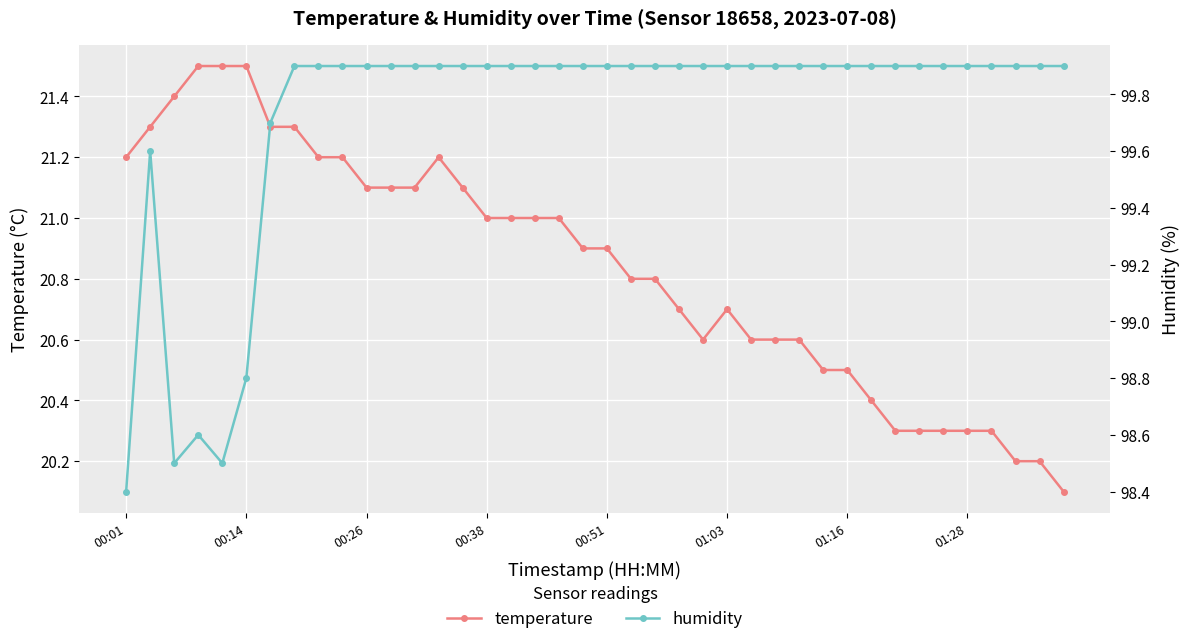

Count the number of data series in this chart.

2